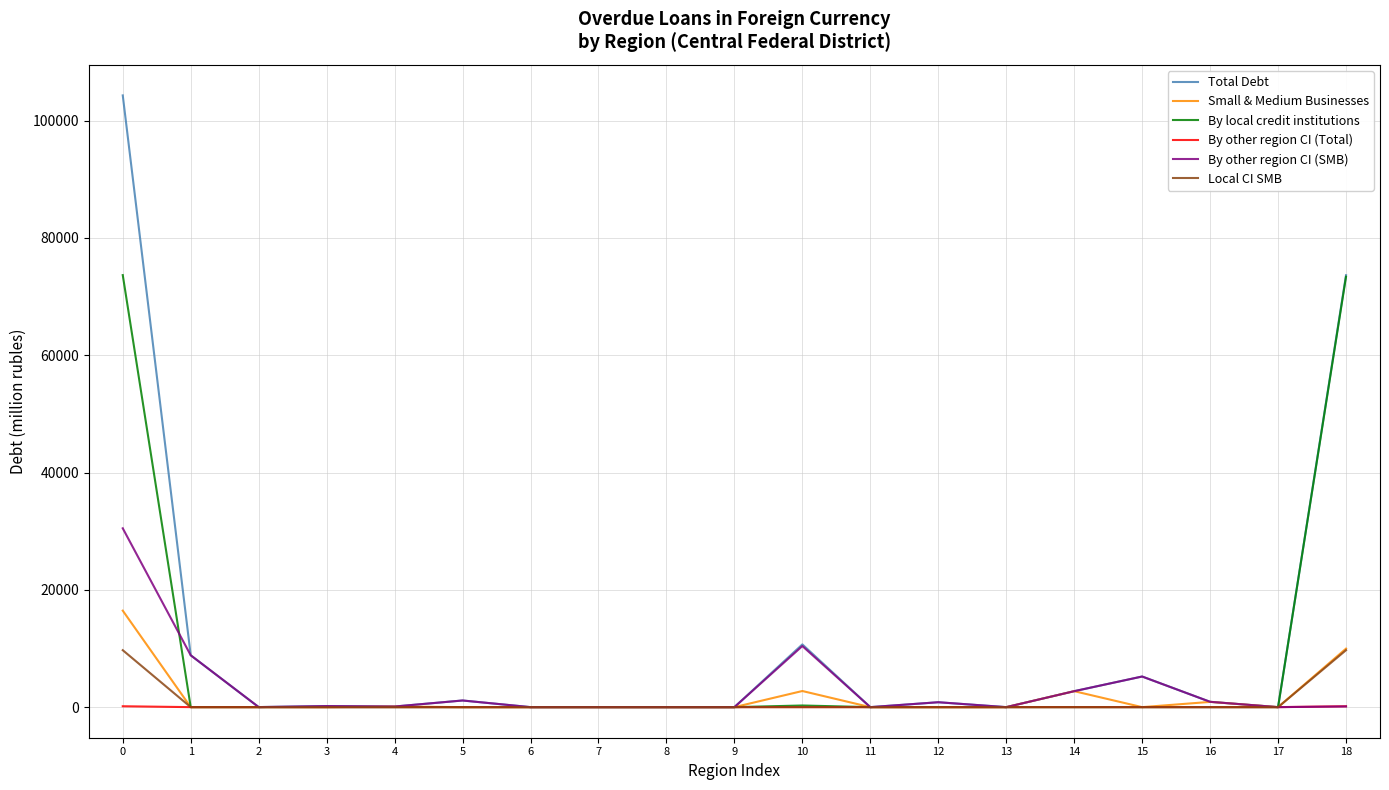

The value of Local CI SMB at 9 is 4369. True or false?

False